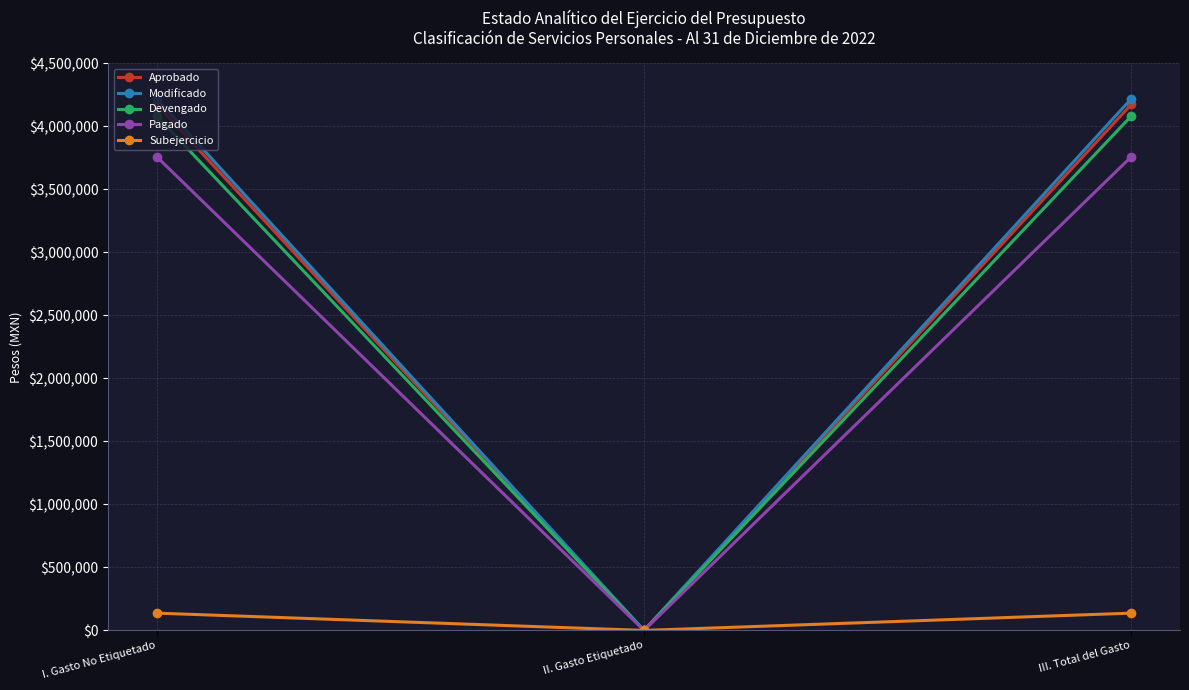

Which series changed the most between II. Gasto Etiquetado and III. Total del Gasto?

Modificado